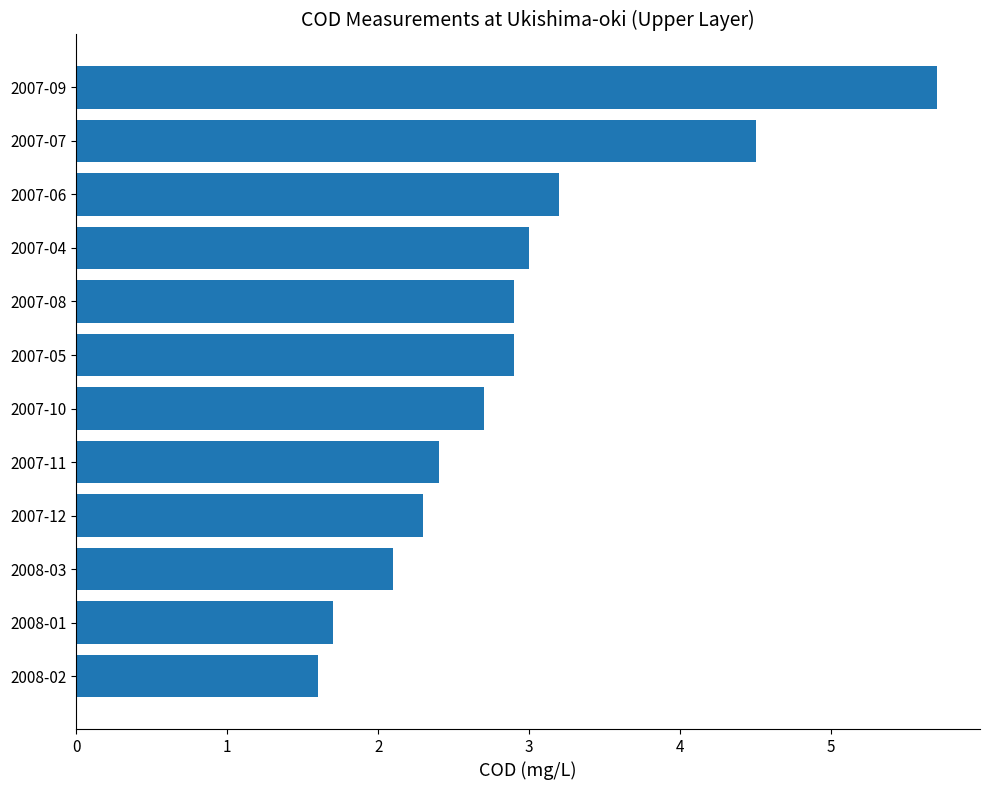

What is the change in value from 2008-02 to 2007-11?

+0.8